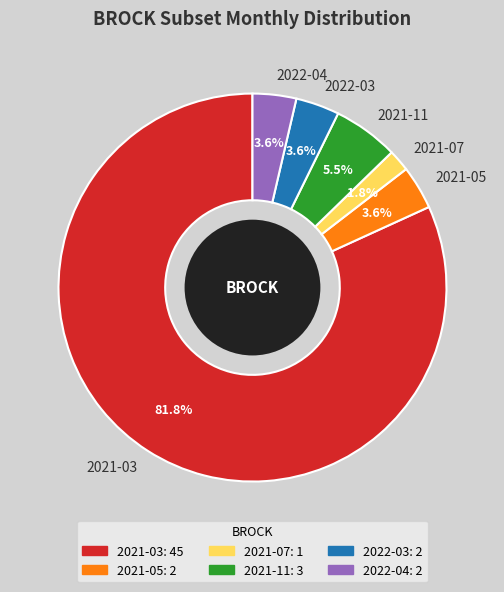

Is it true that 2021-11 is 15% of the pie?

False